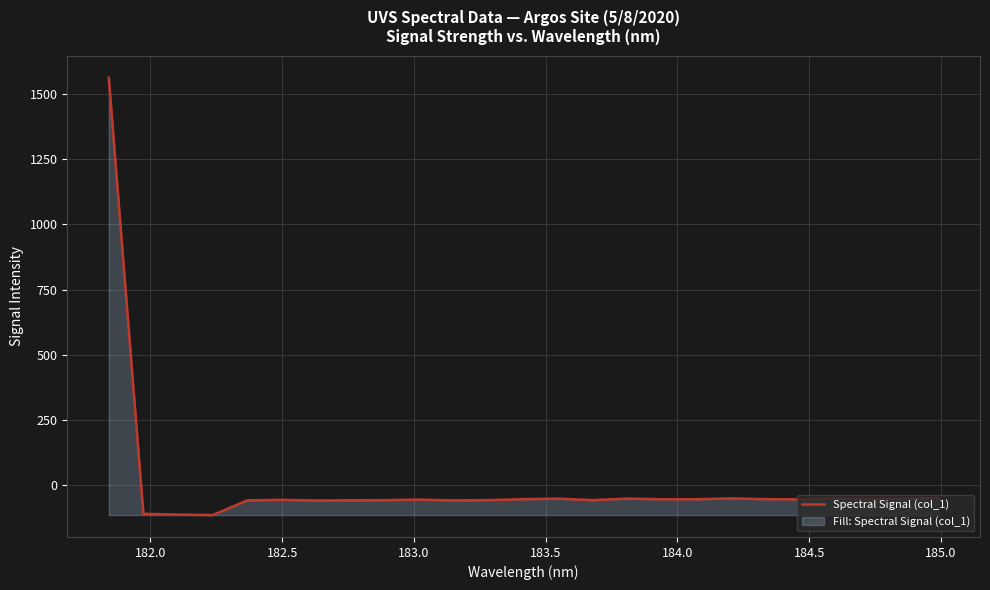

How many lines are shown in the chart?

1